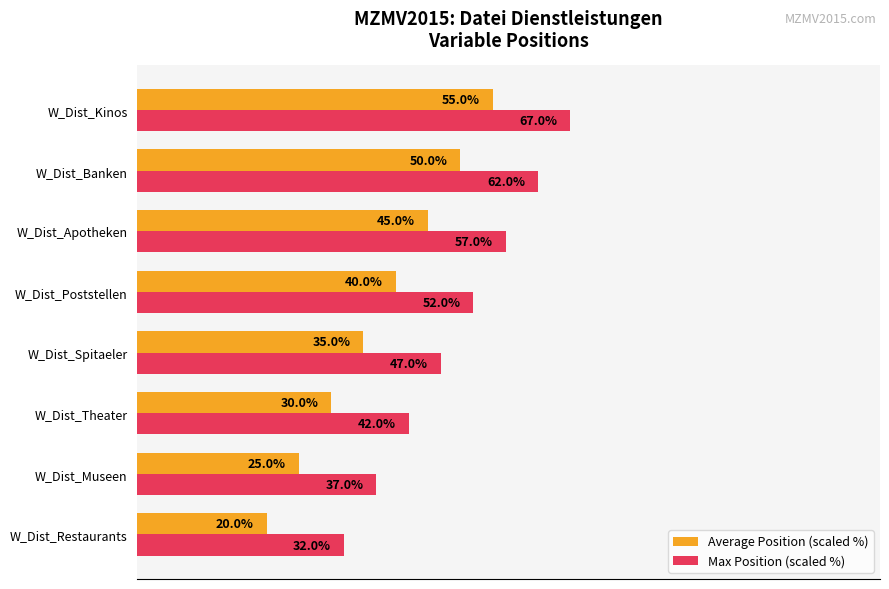

At which label is Max Position (scaled %) closest to 49?

W_Dist_Spitaeler